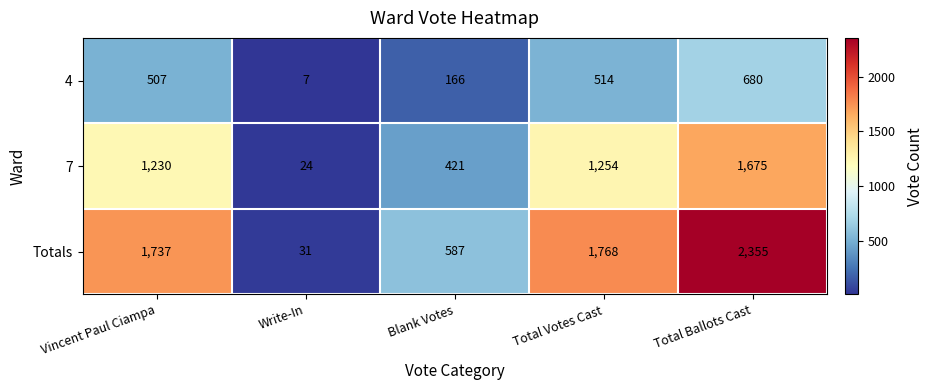

List the series in order of their overall mean, highest first.

Totals, 7, 4